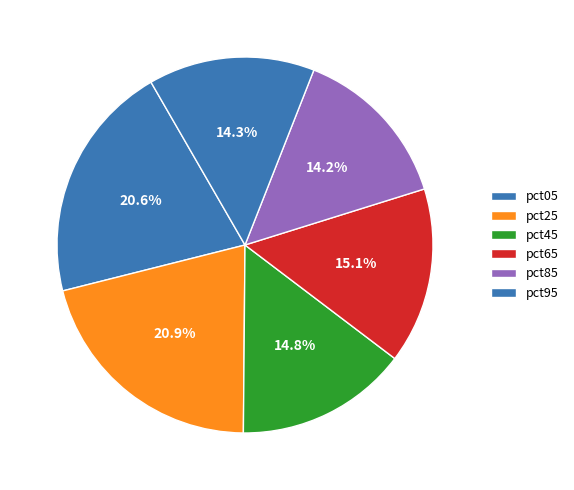

Which slice is the largest?

pct25